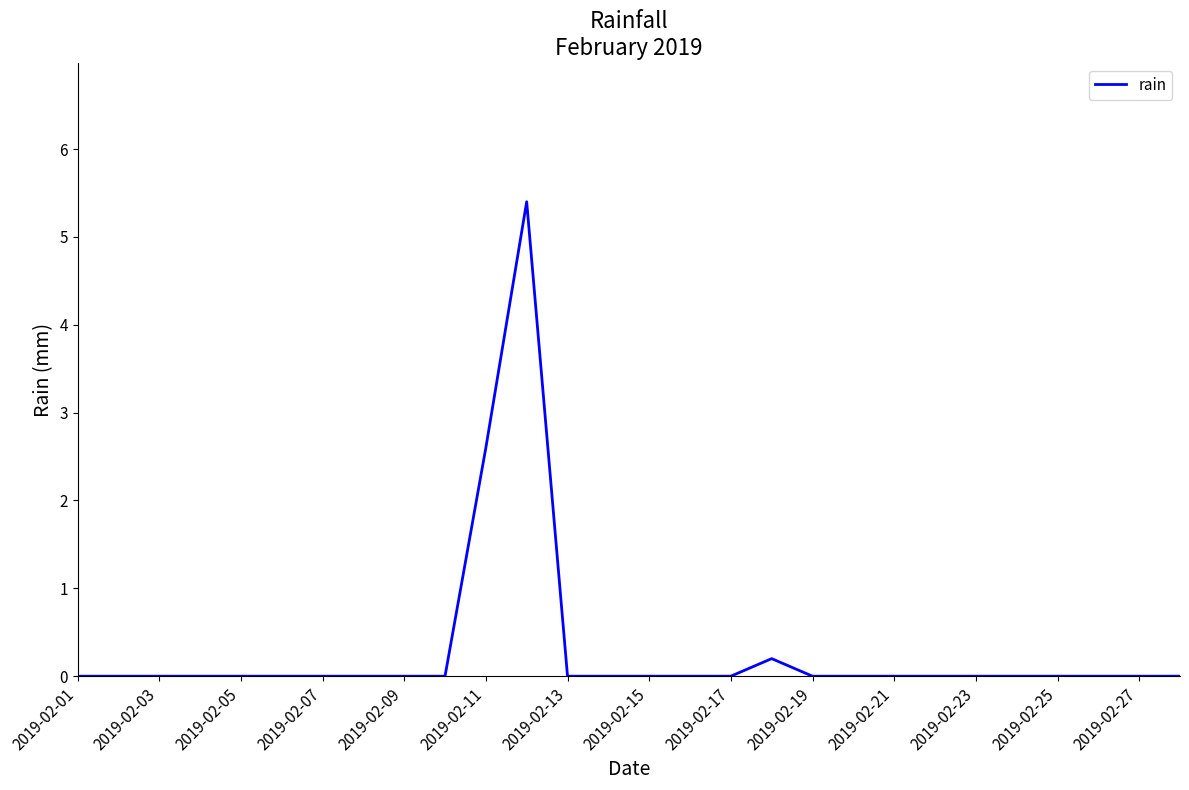

What is the maximum value shown in the chart?

5.4